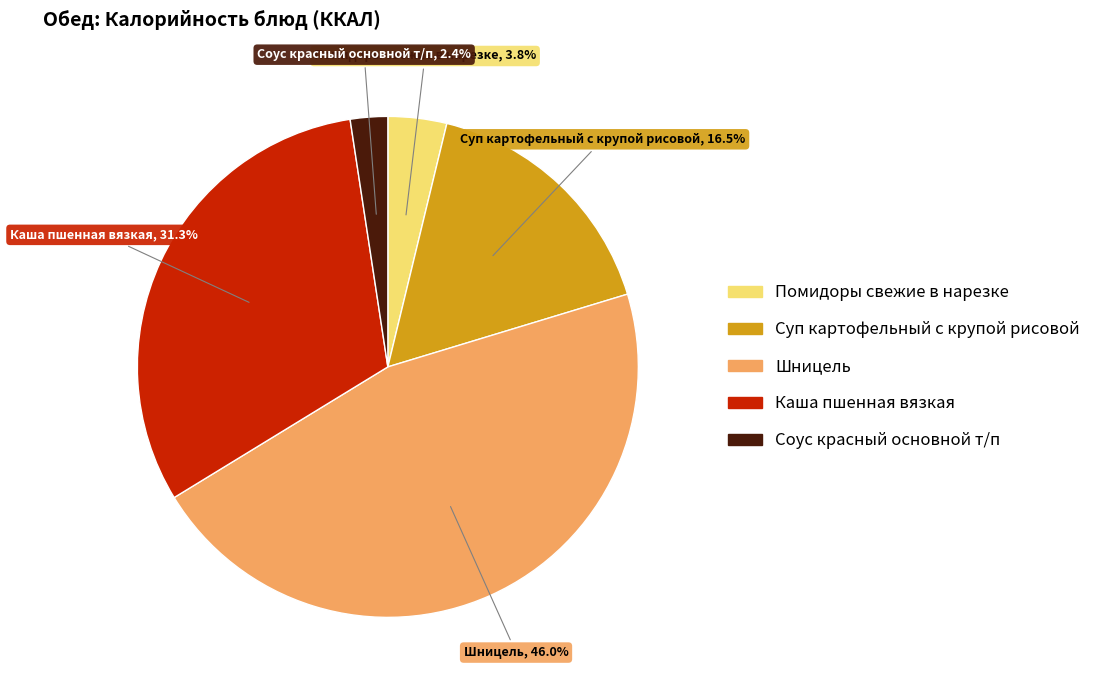

Does any single category account for the majority?

No